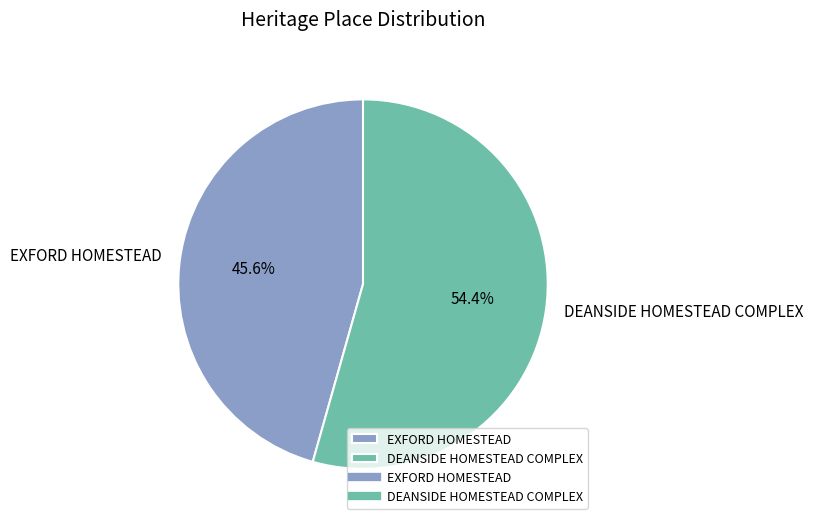

How many segments does this pie chart have?

2